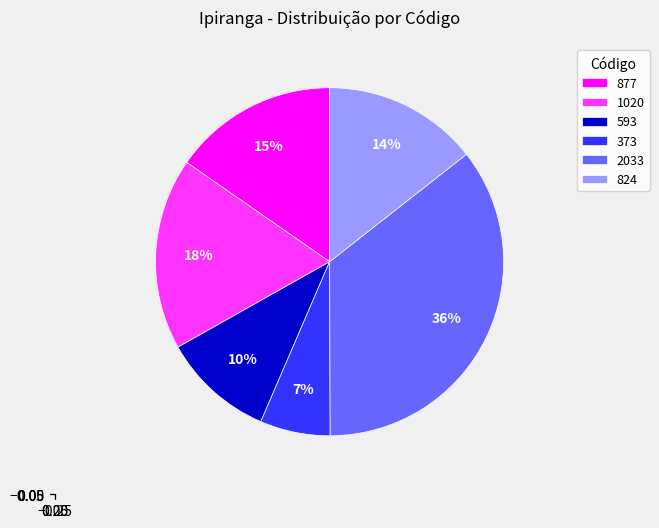

What is the largest slice in the pie chart?

2033